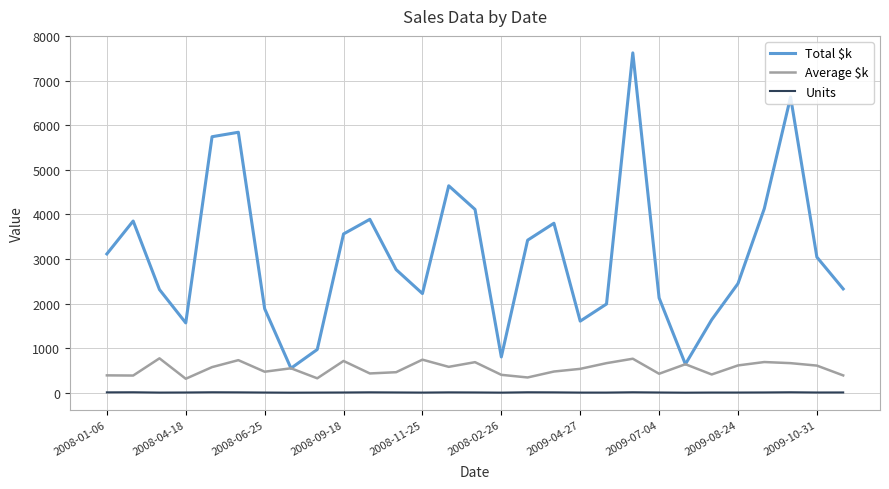

At how many categories does at least one series exceed 6513?

2